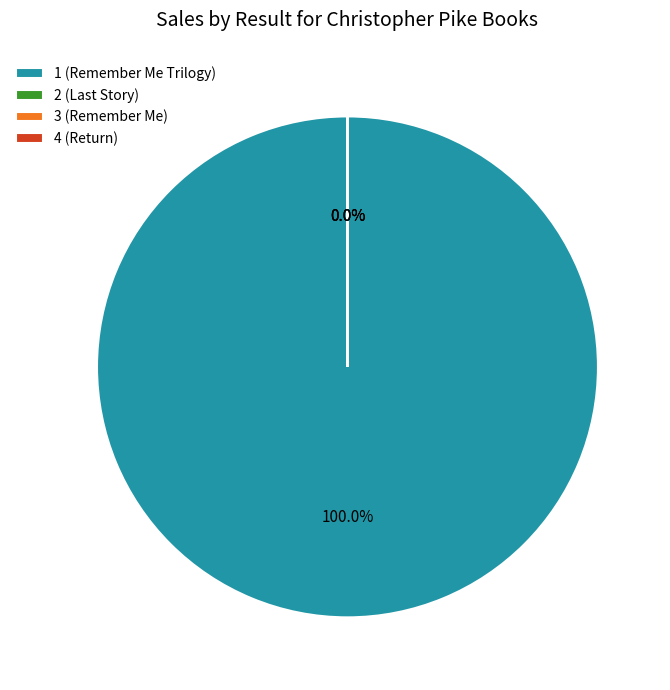

Rank the categories by value from lowest to highest.

3 (Remember Me), 4 (Return), 2 (Last Story), 1 (Remember Me Trilogy)